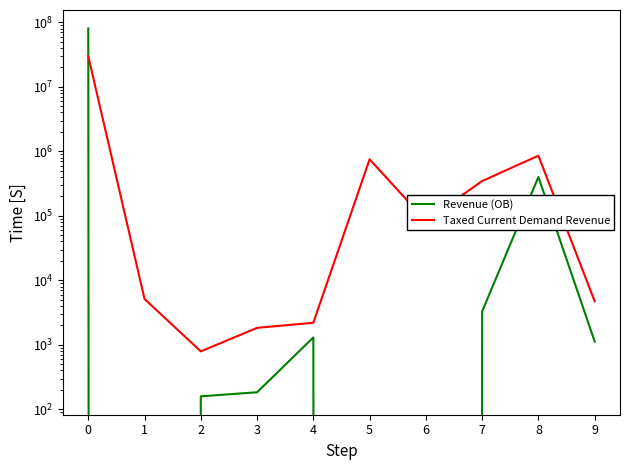

At which label does Revenue (OB) reach its minimum?

5